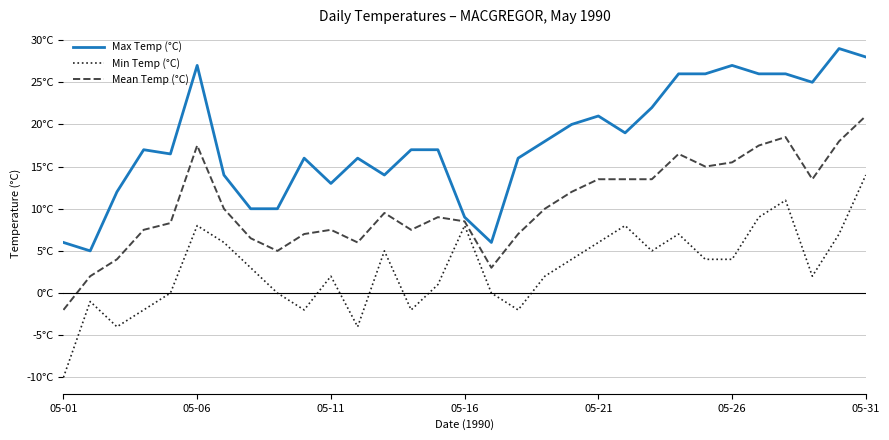

Is this an area chart (filled region under the line)?

No